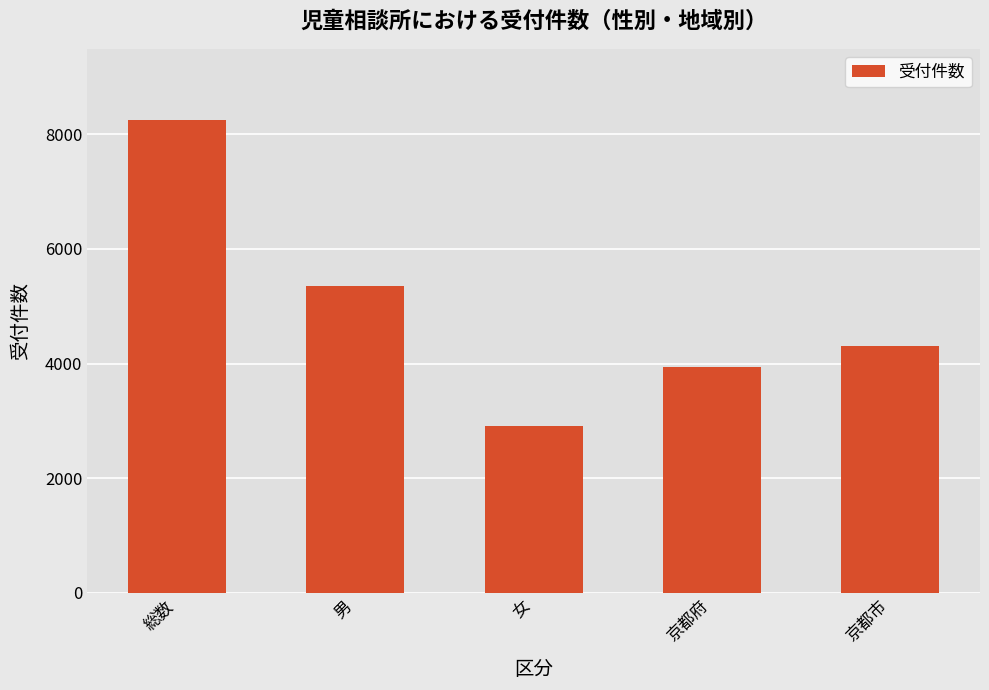

What is the difference between the maximum and minimum values?

5347